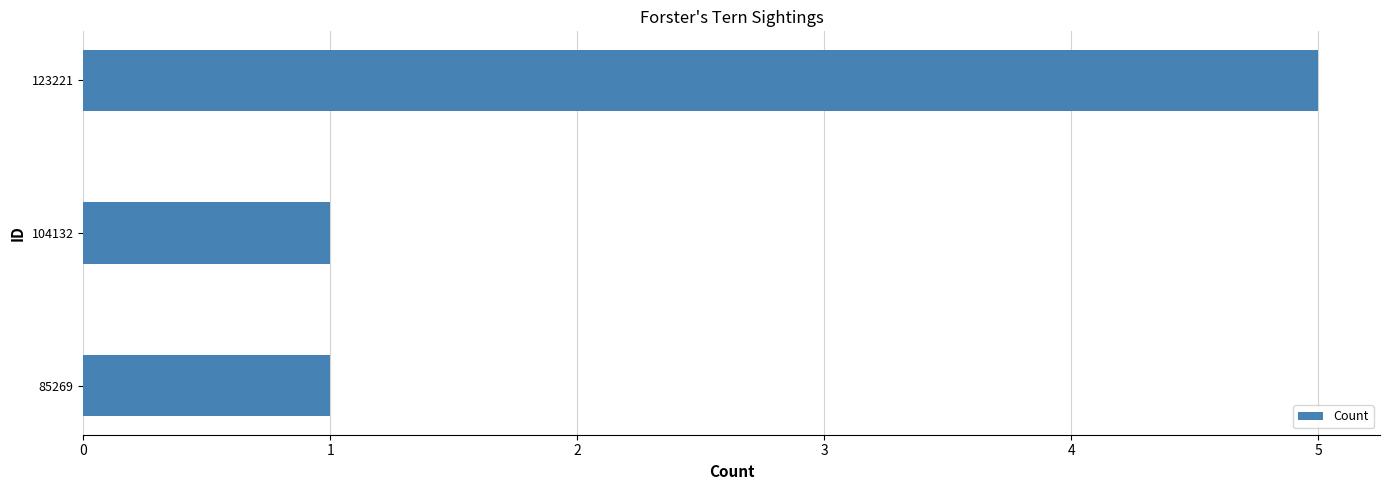

True or false: the data shows 5 at 123221.

True